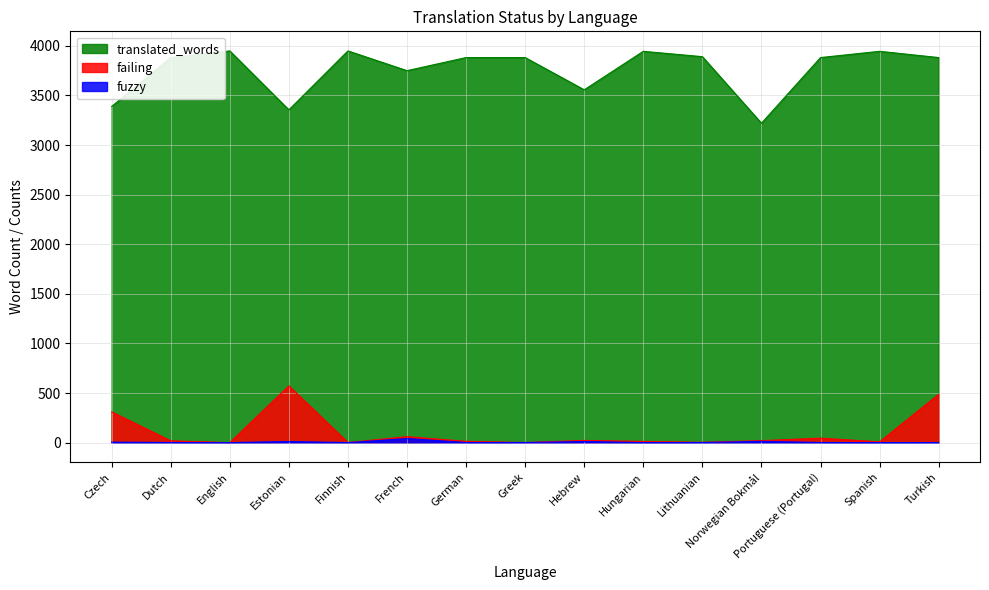

What is the greatest value displayed?

3949